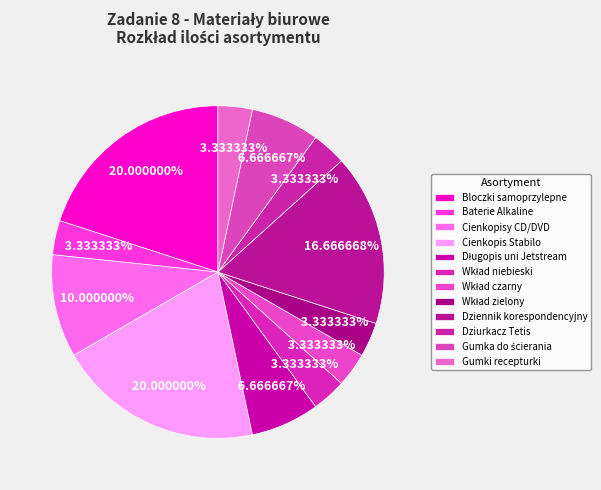

Is there a majority slice in this chart?

No